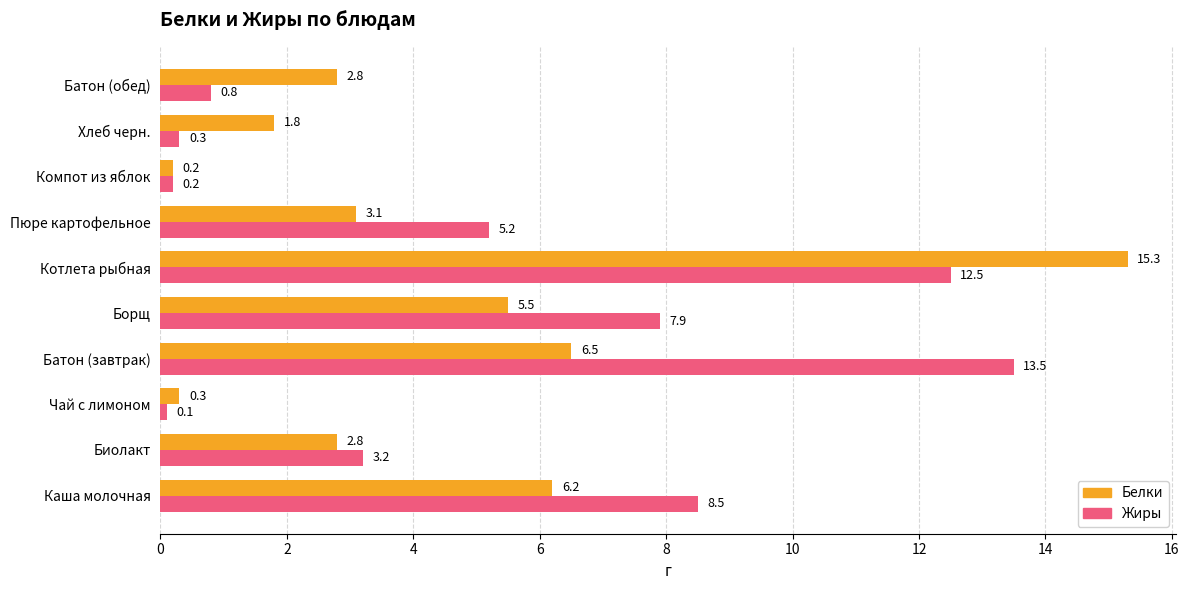

Rank the series by their average value, from lowest to highest.

Белки, Жиры